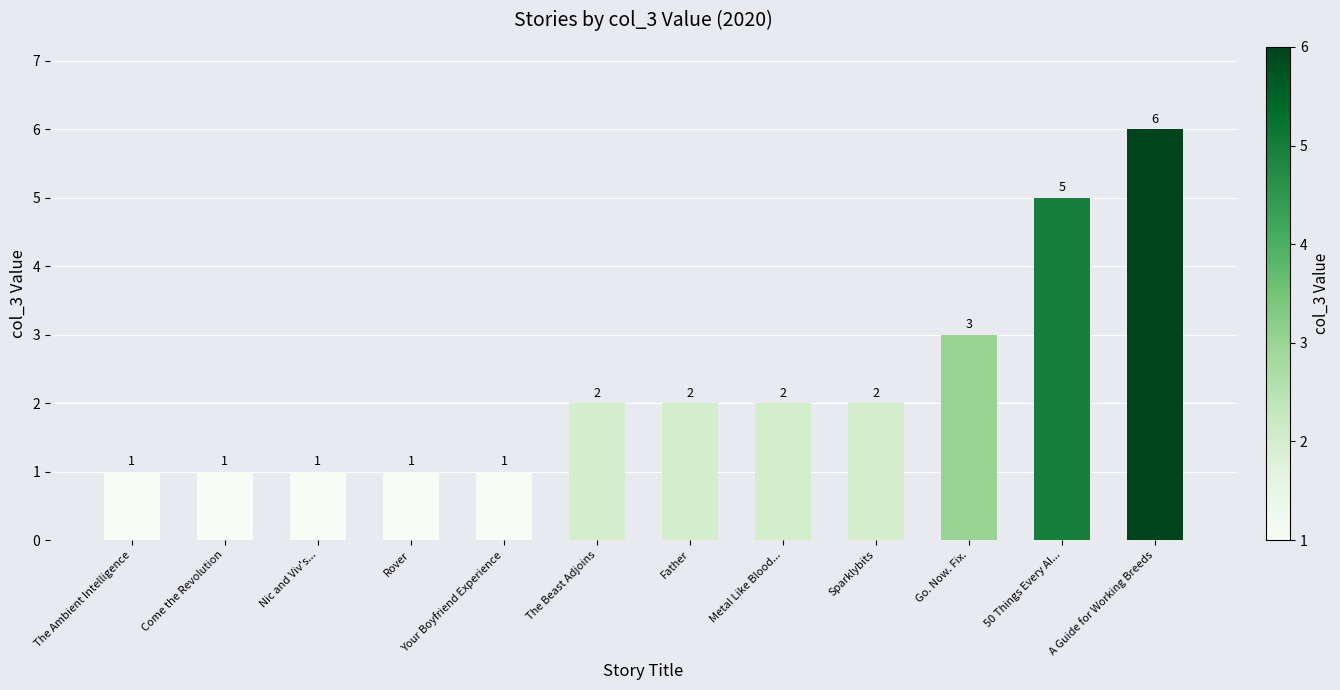

Which has a higher value, The Beast Adjoins or Go. Now. Fix.?

Go. Now. Fix.